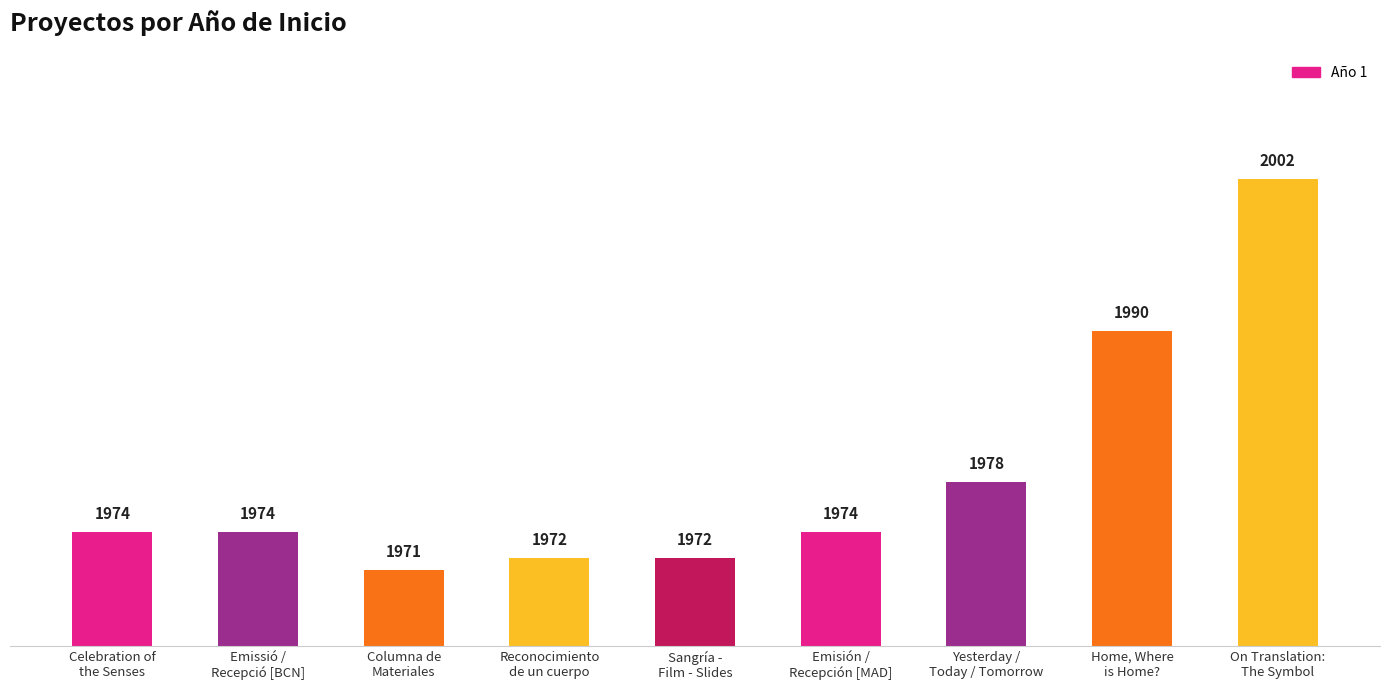

What is the label of the 4th bar from the left?

Reconocimiento
de un cuerpo